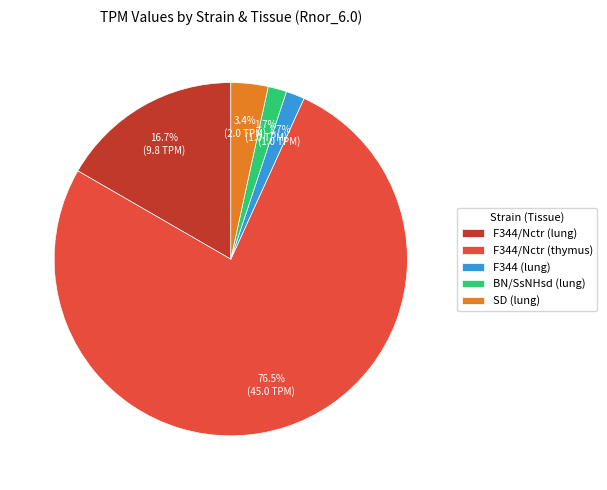

Which slice is the largest?

F344/Nctr (thymus)